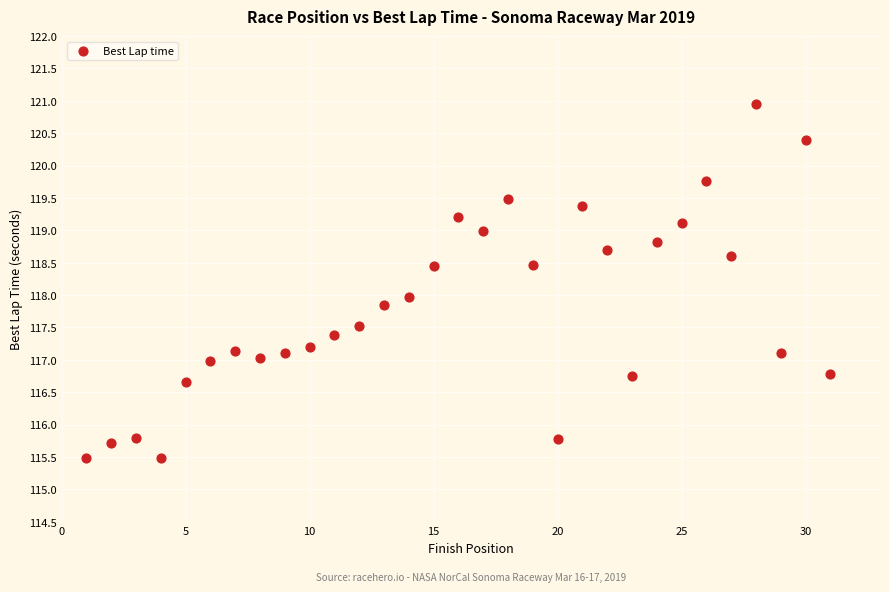

What is the range of X values (max minus min)?

30.0